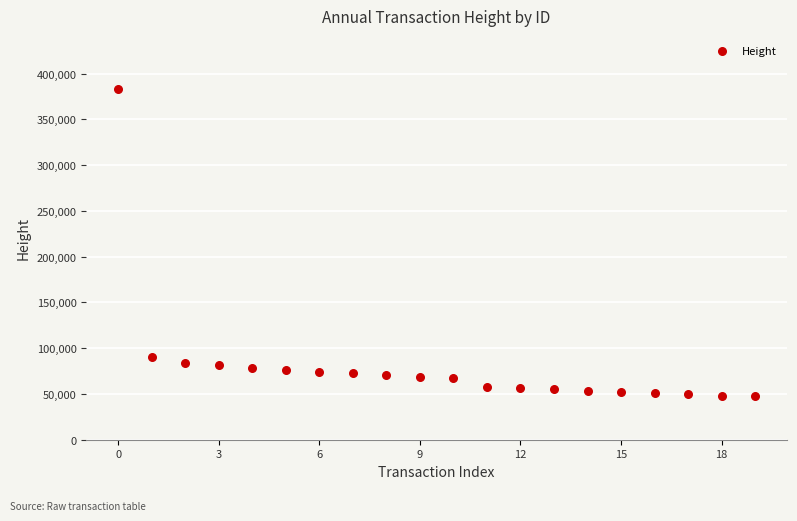

What Y value in the scatter plot is closest to 215525?

89949